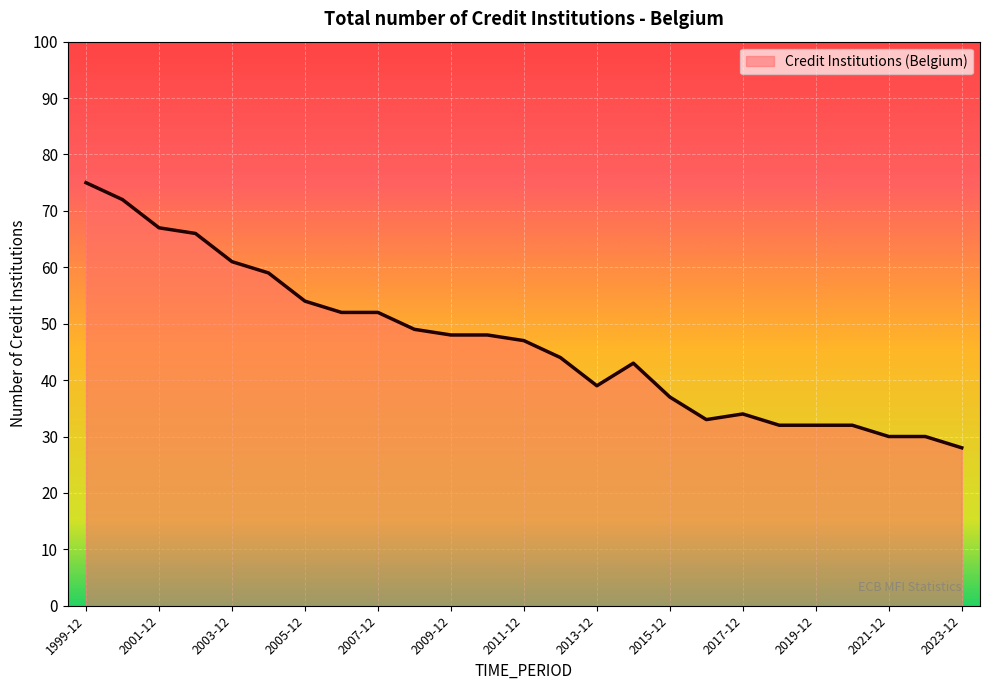

What is the difference between the maximum and minimum values?

47